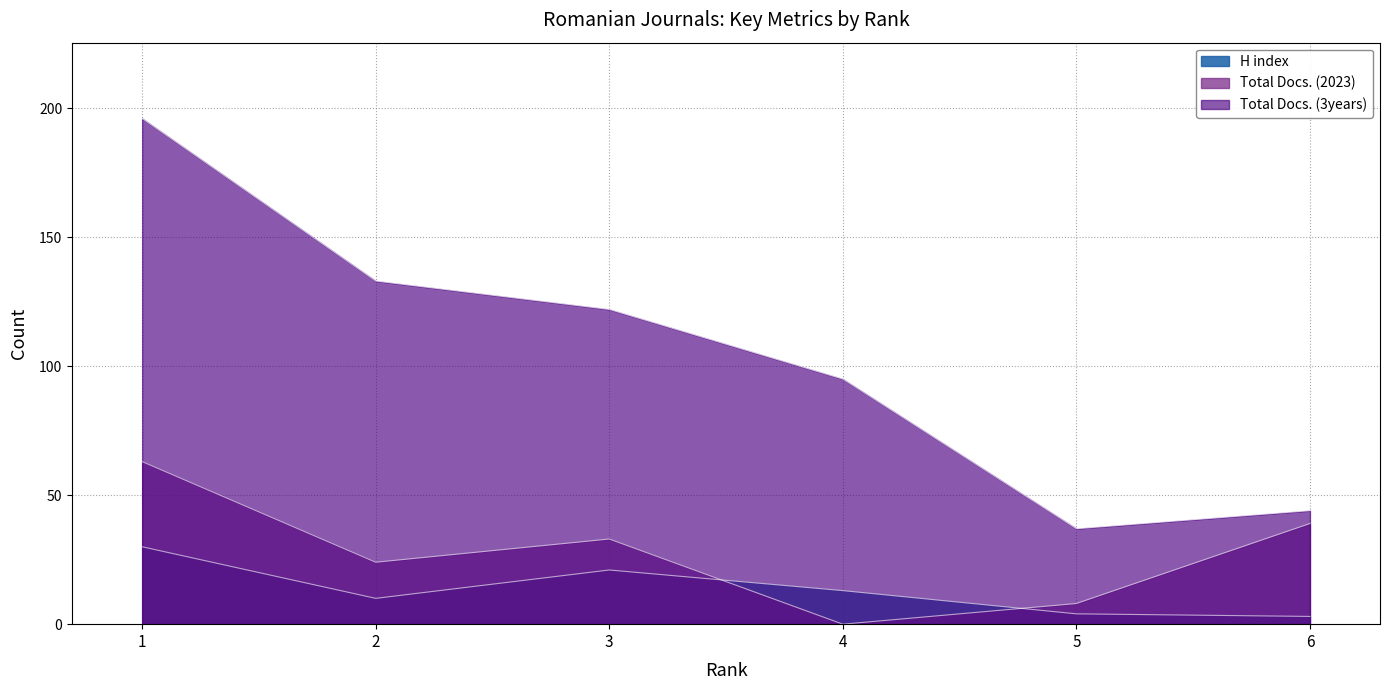

Is it true that H index equals 20 at 1?

False